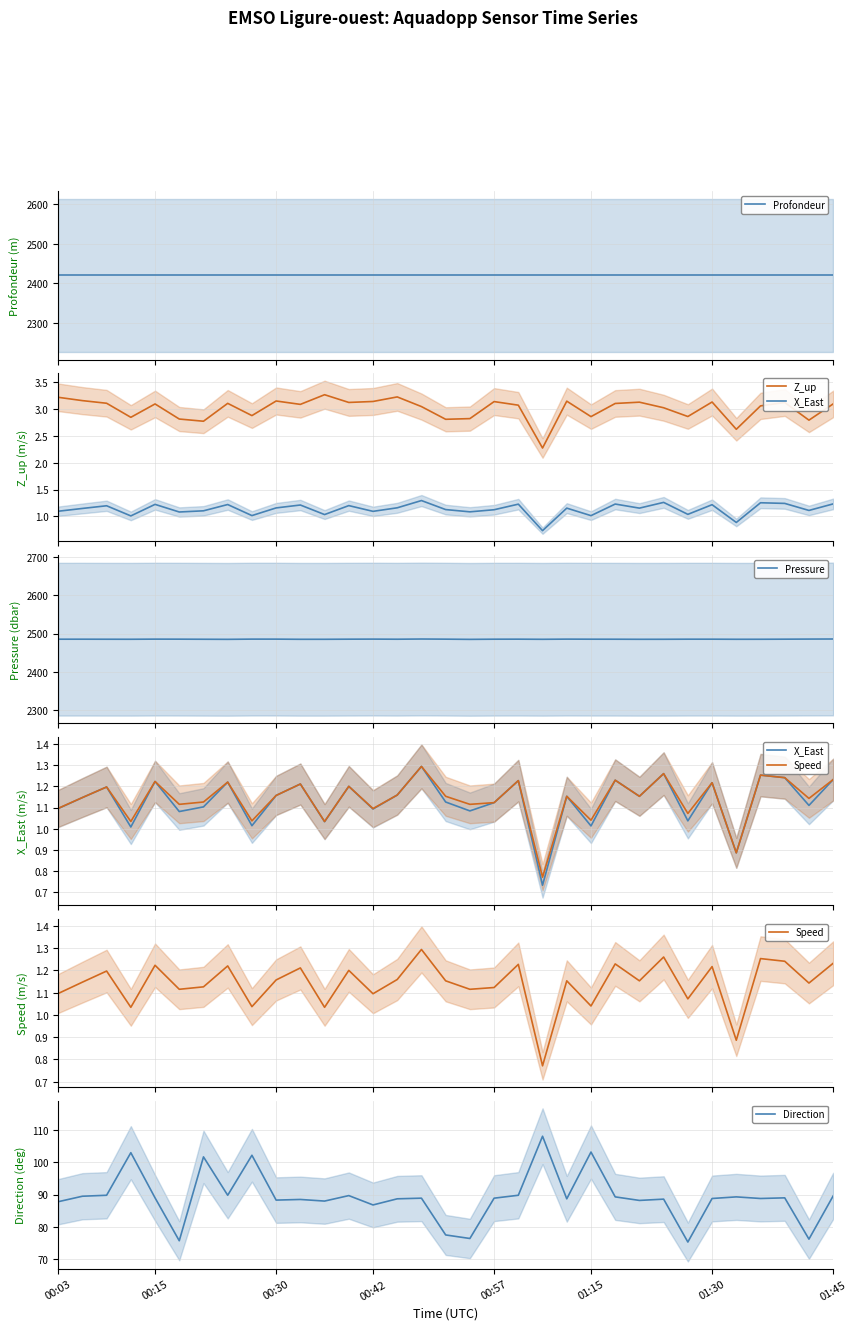

The value of Profondeur at 16 is 2420.0. True or false?

True